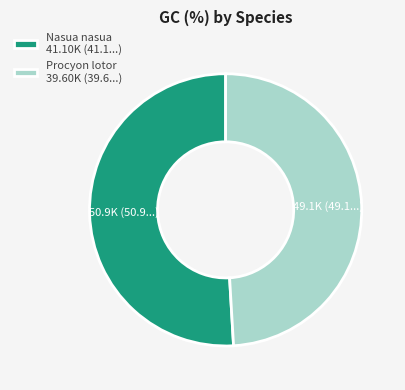

Which slice is the largest?

Nasua nasua